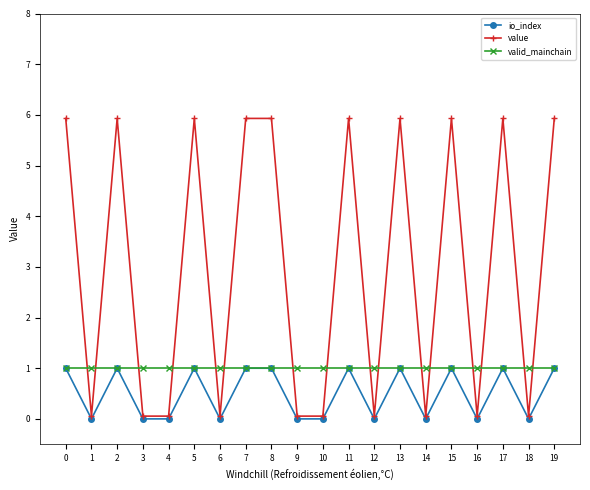

How many lines are shown in the chart?

3